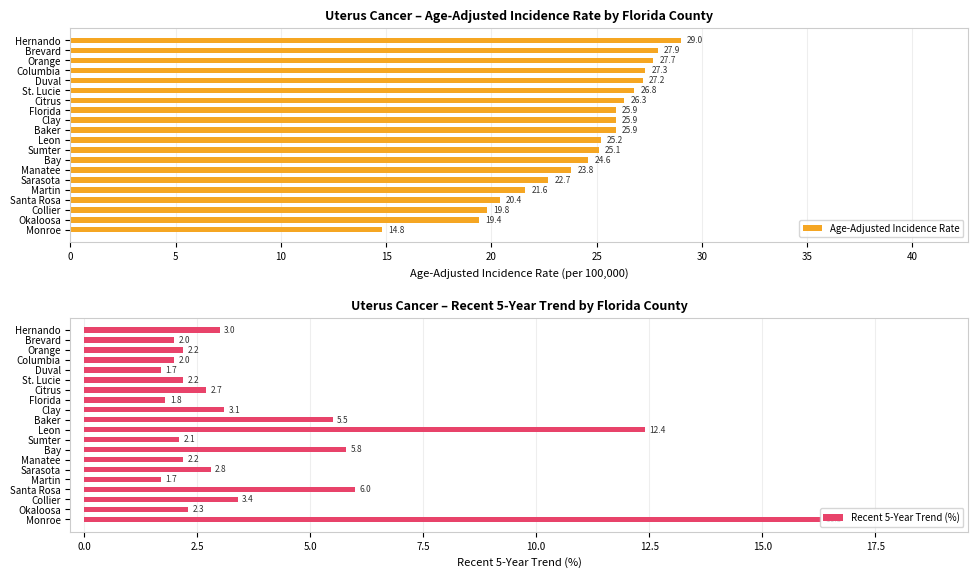

What is the minimum value for Recent 5-Year Trend (%)?

1.7